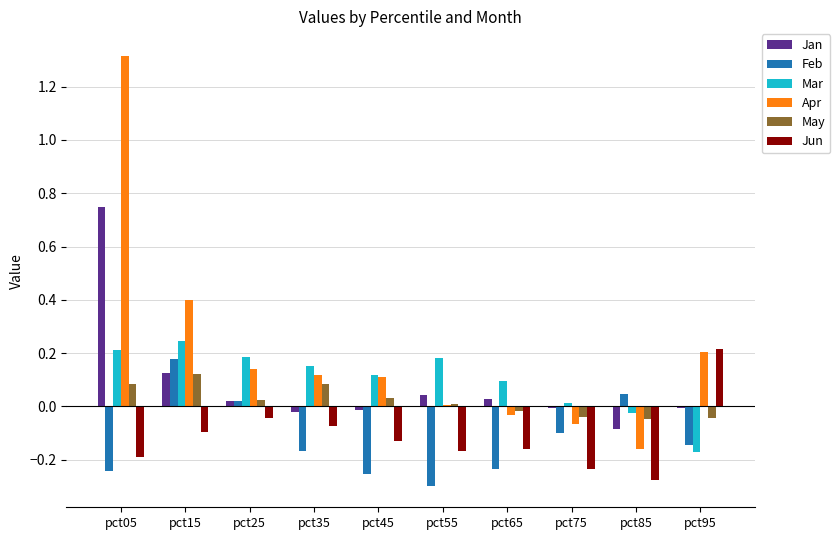

What are all the series names shown in the legend?

Jan, Feb, Mar, Apr, May, Jun